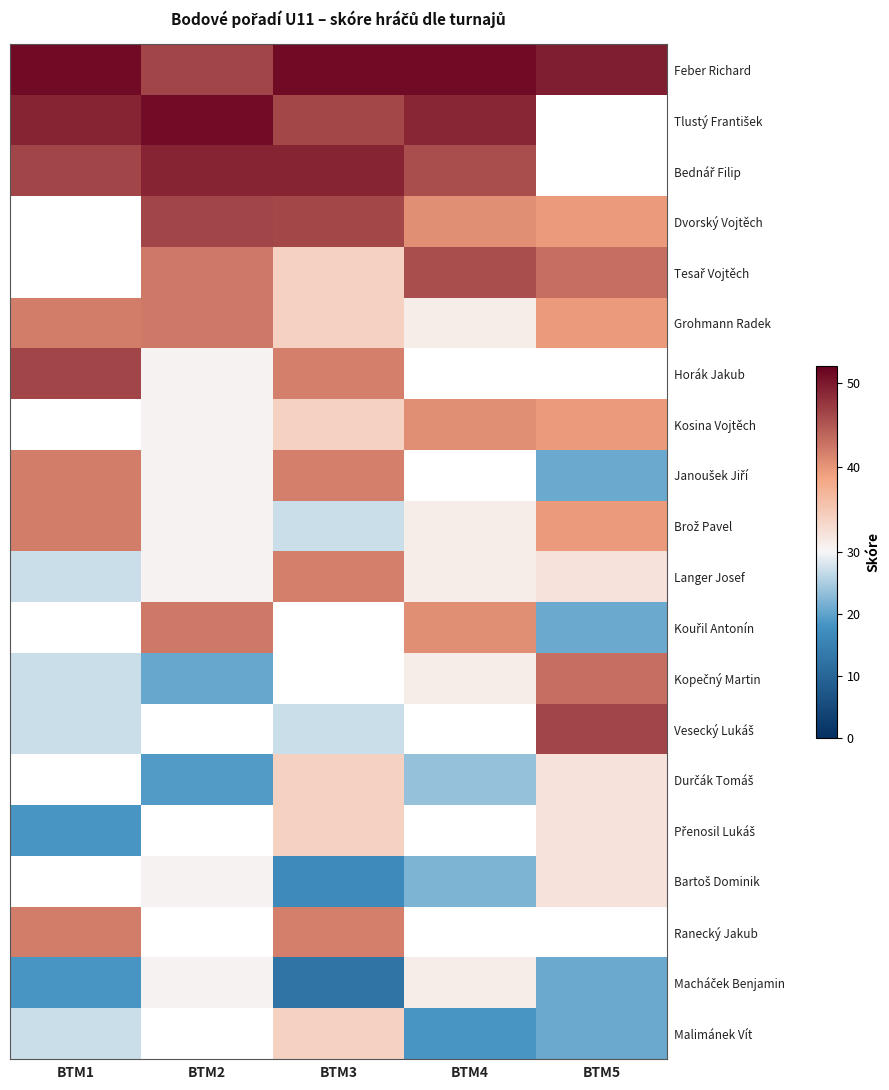

At how many categories does at least one series exceed 19?

5